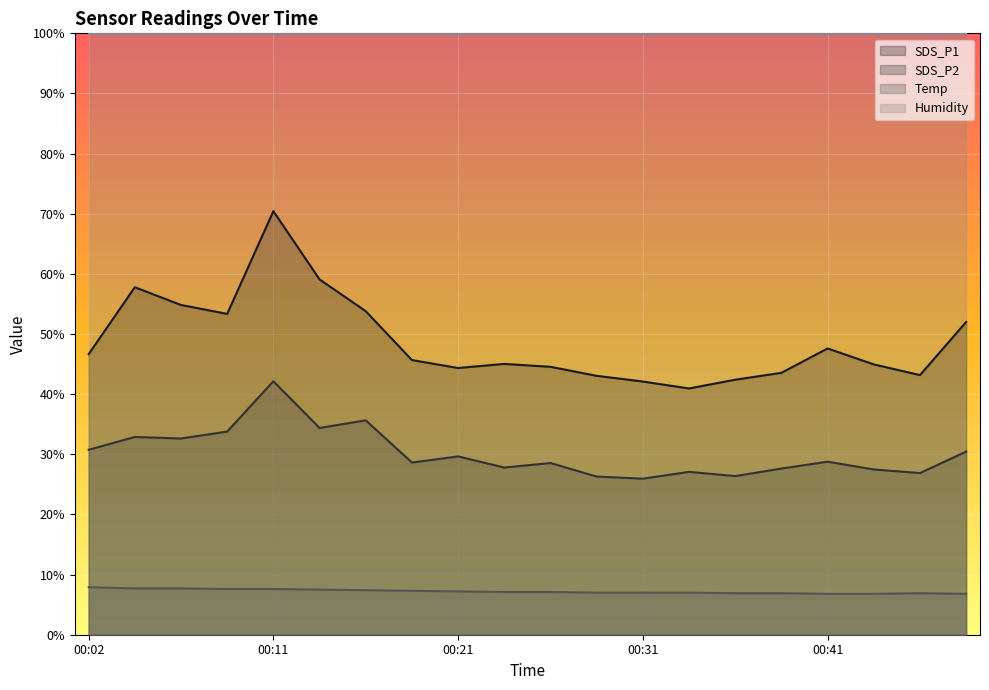

What is the total value across all series at 00:33?

75.0